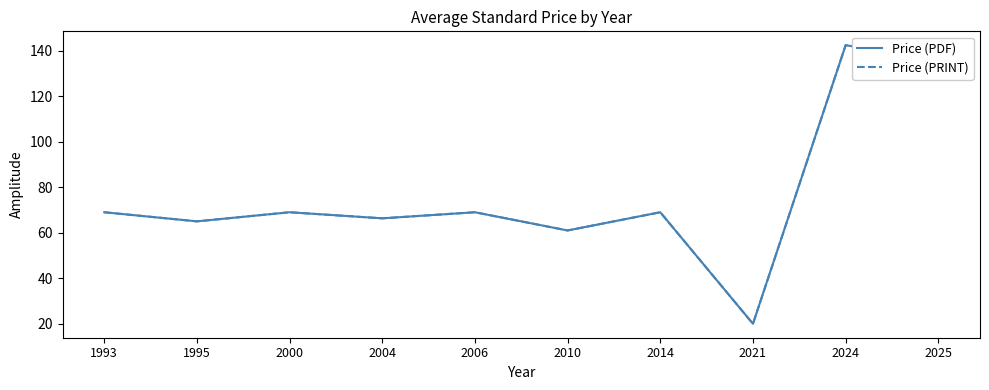

What is the difference between the maximum and minimum values in the Price (PRINT) series?

122.4